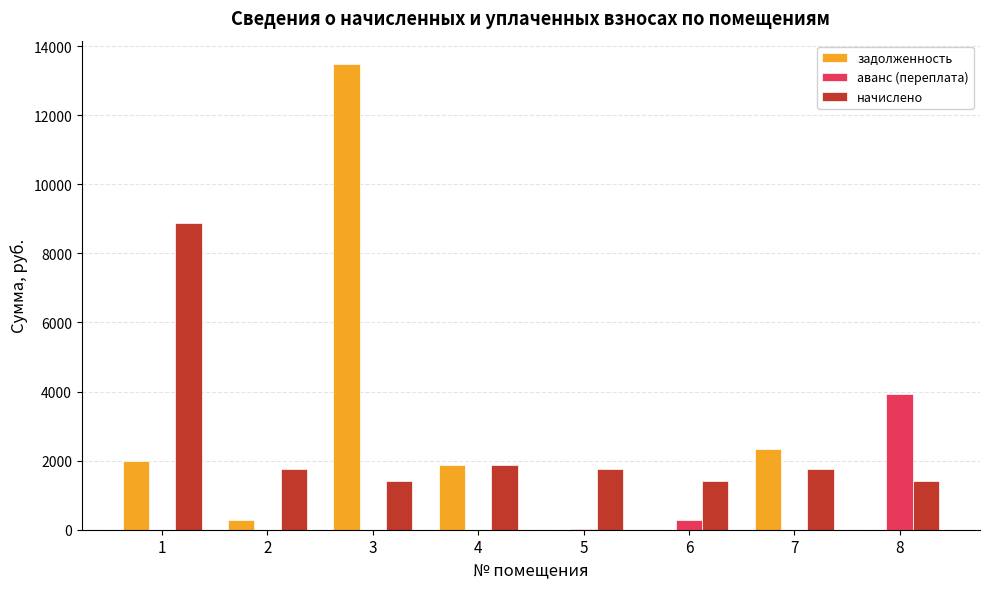

Between 3 and 4, which series saw the biggest shift?

задолженность